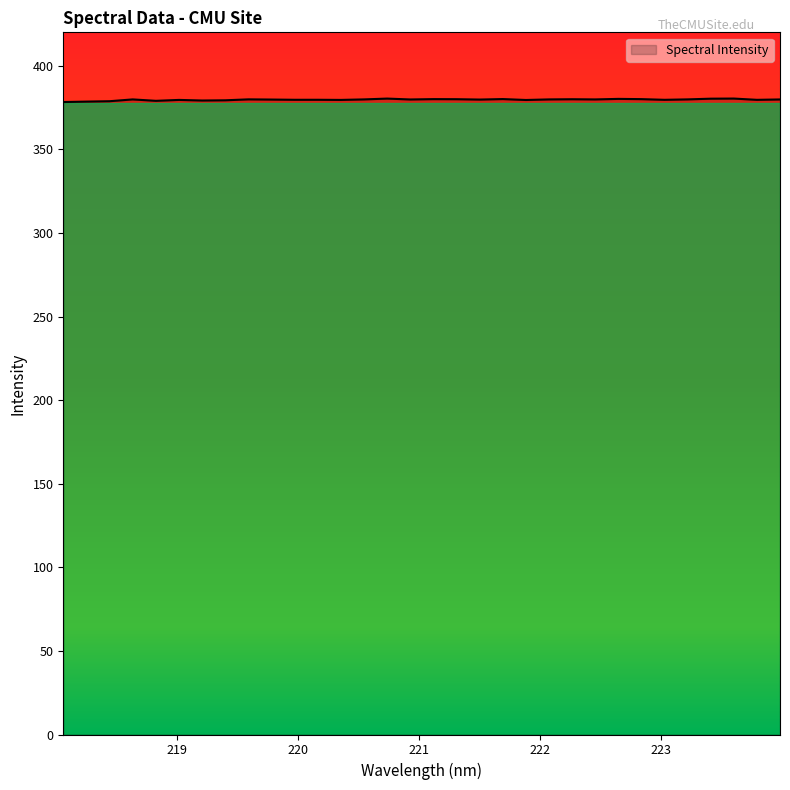

What is the greatest value displayed?

380.4